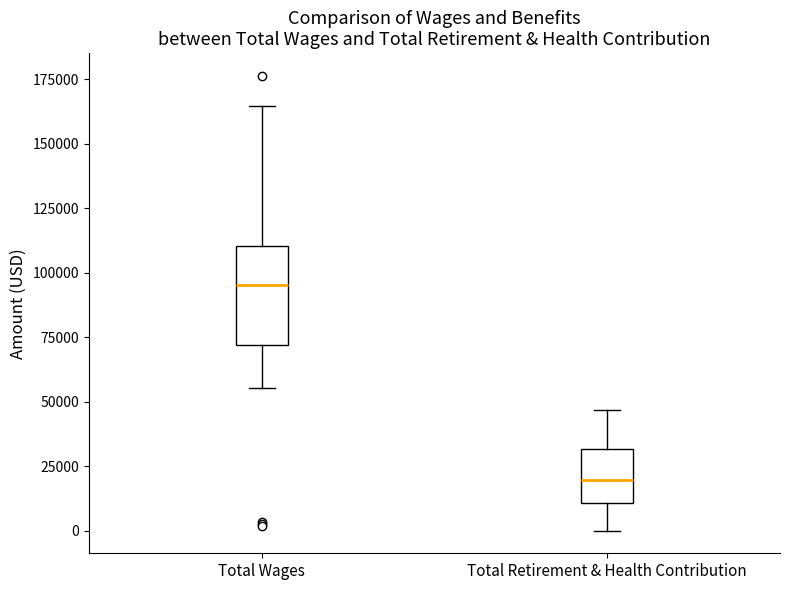

Comparing the boxes themselves (not the whiskers), which one is the tallest?

Total Wages